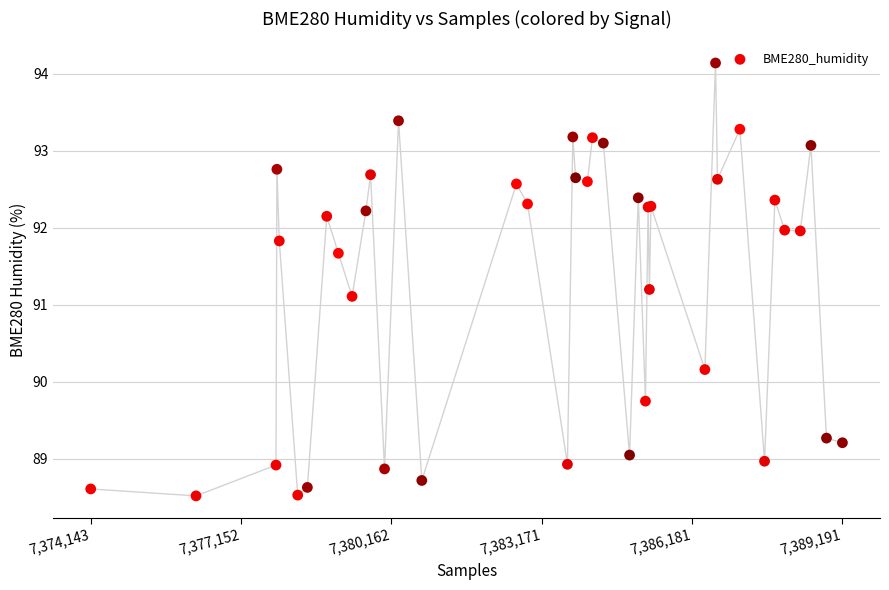

What Y value in the scatter plot is closest to 91?

91.1